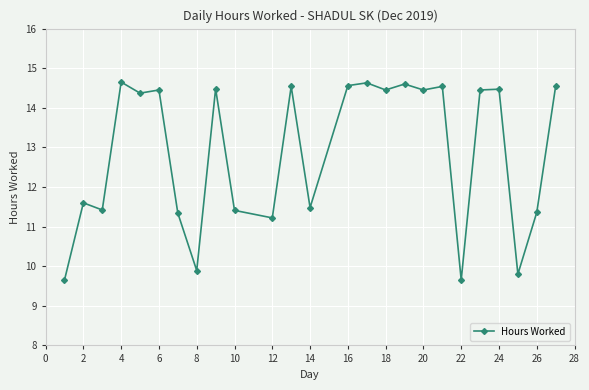

True or false: there are more than 0 points higher than both neighbors.

True